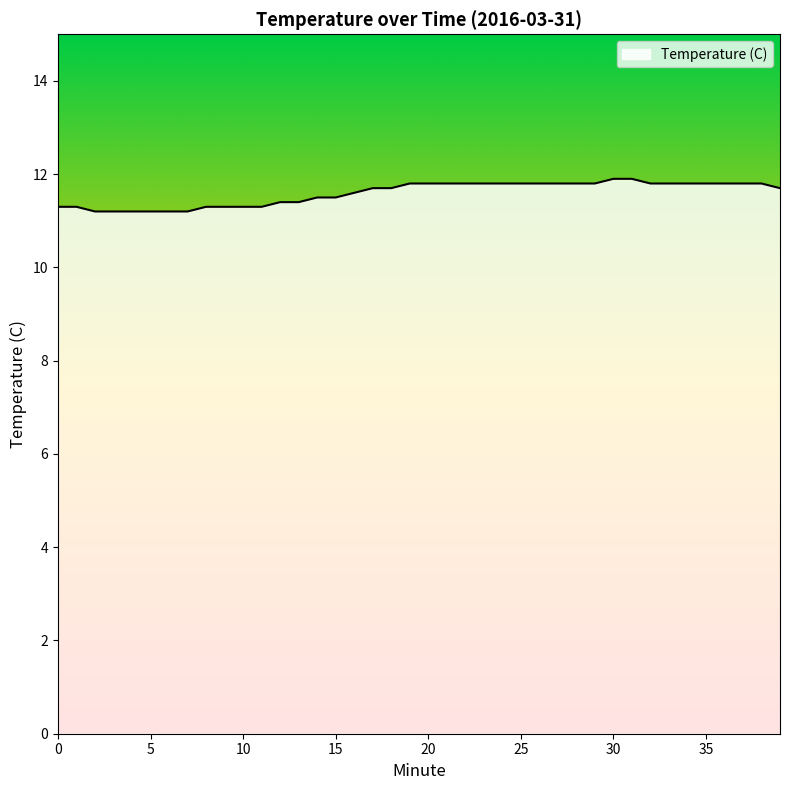

What is the difference between the maximum and minimum values?

0.7